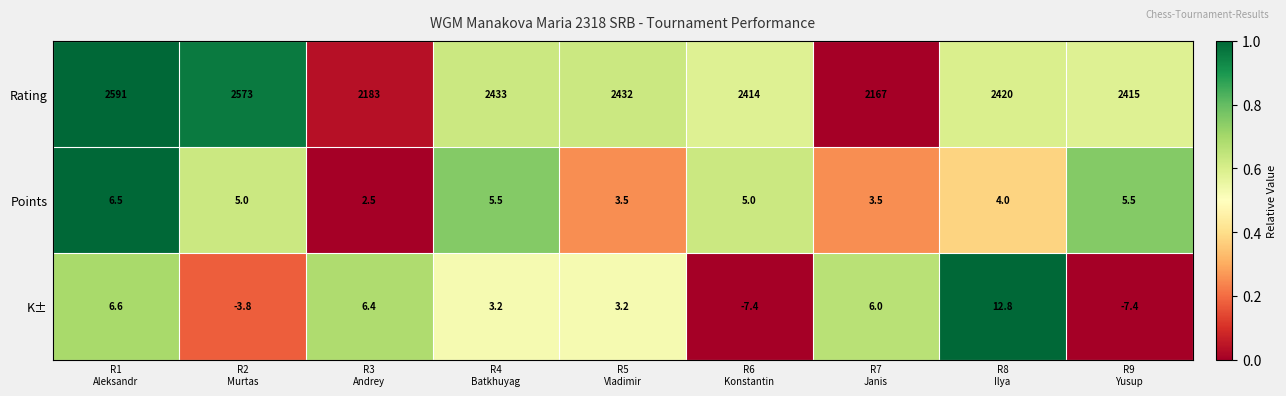

Count the number of categories in the chart.

9